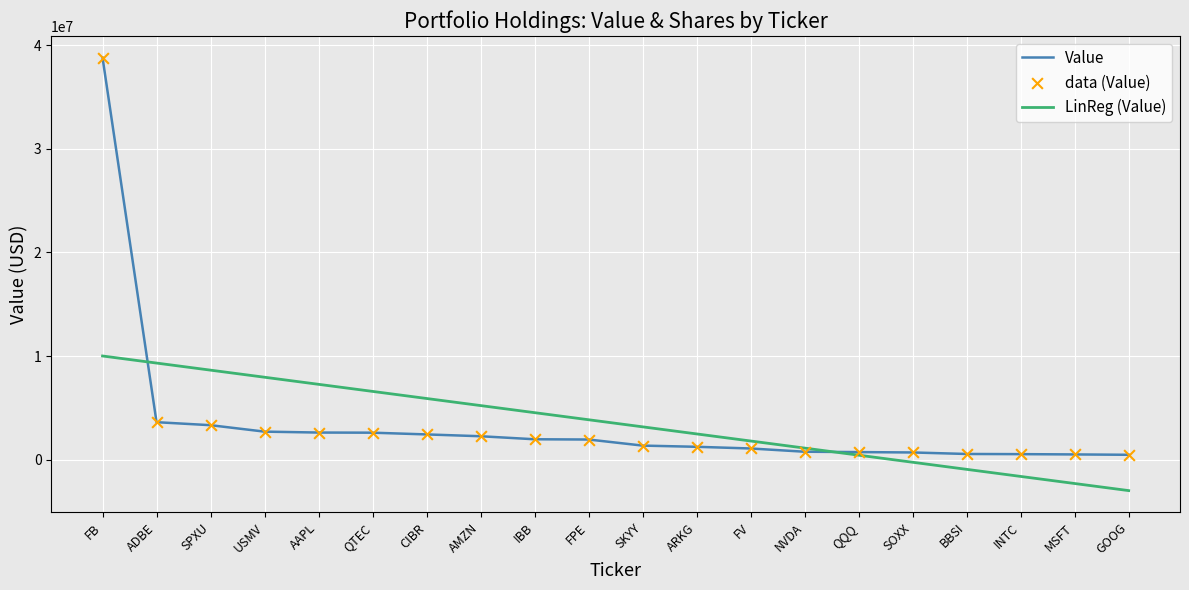

Which series has the largest range (max minus min)?

Value